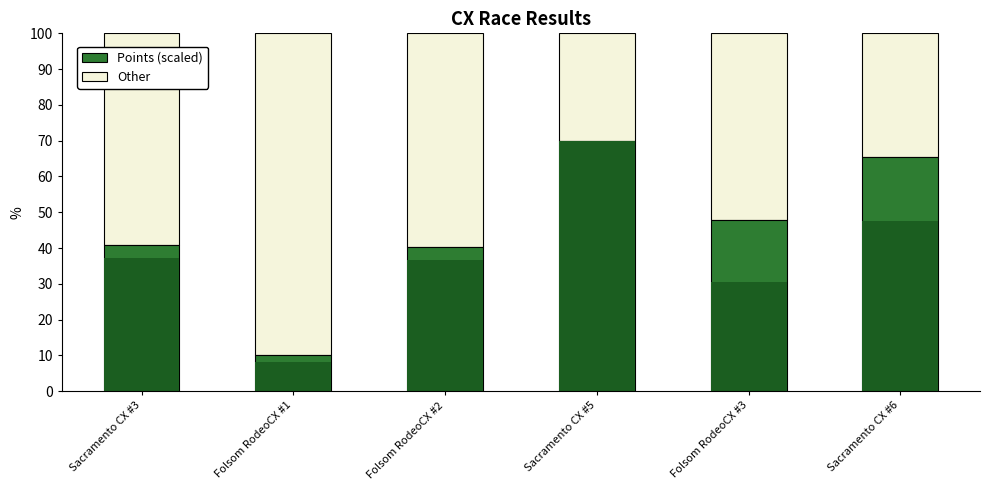

How many distinct data groups are displayed?

3